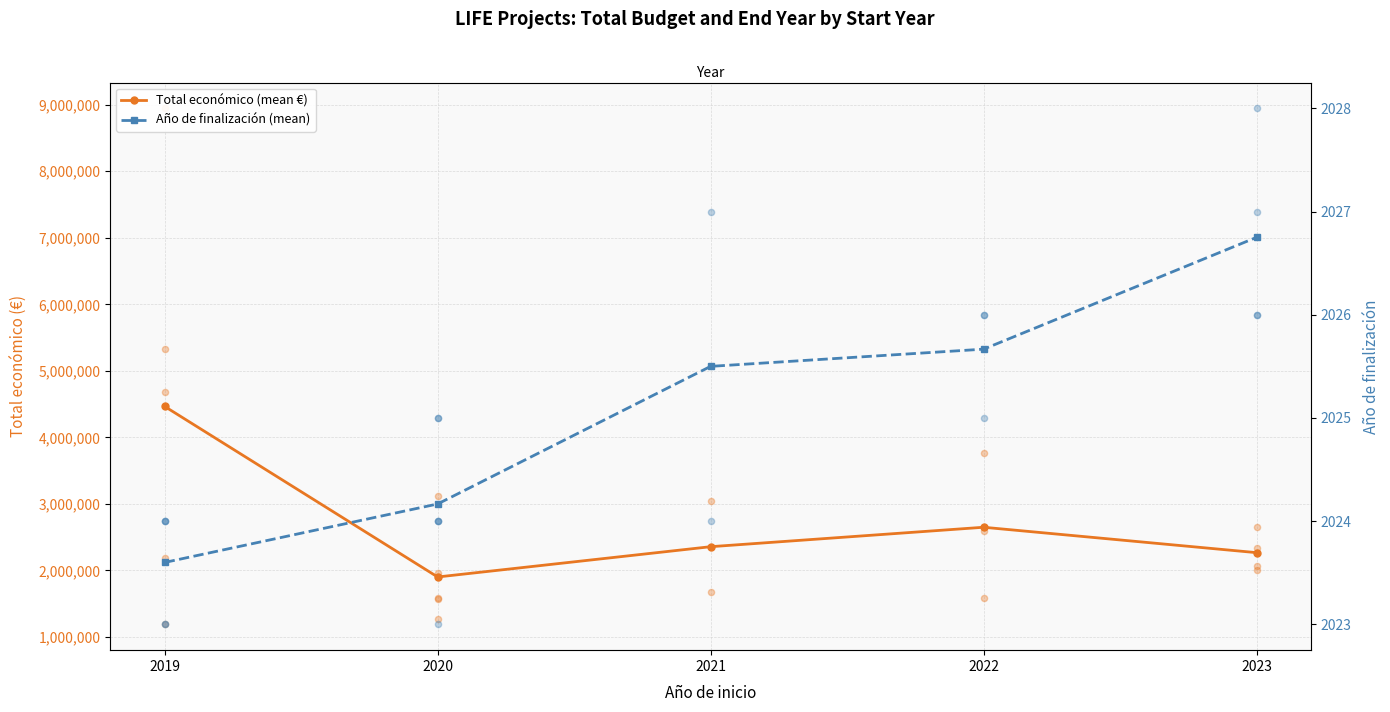

What are all the series names shown in the legend?

Total económico (mean €), Año de finalización (mean)